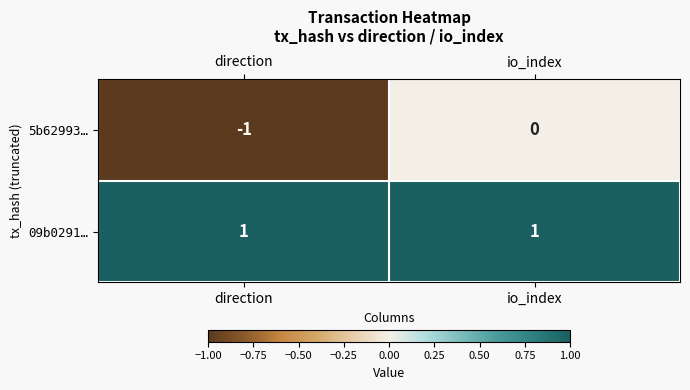

At how many categories does at least one series exceed 0?

2